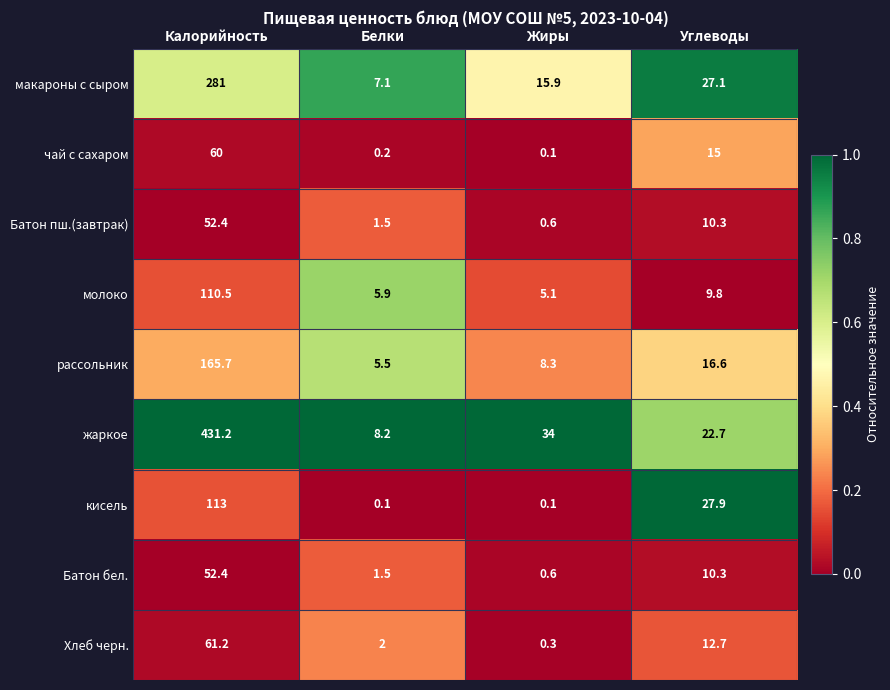

Which series changed the most between Калорийность and Жиры?

жаркое